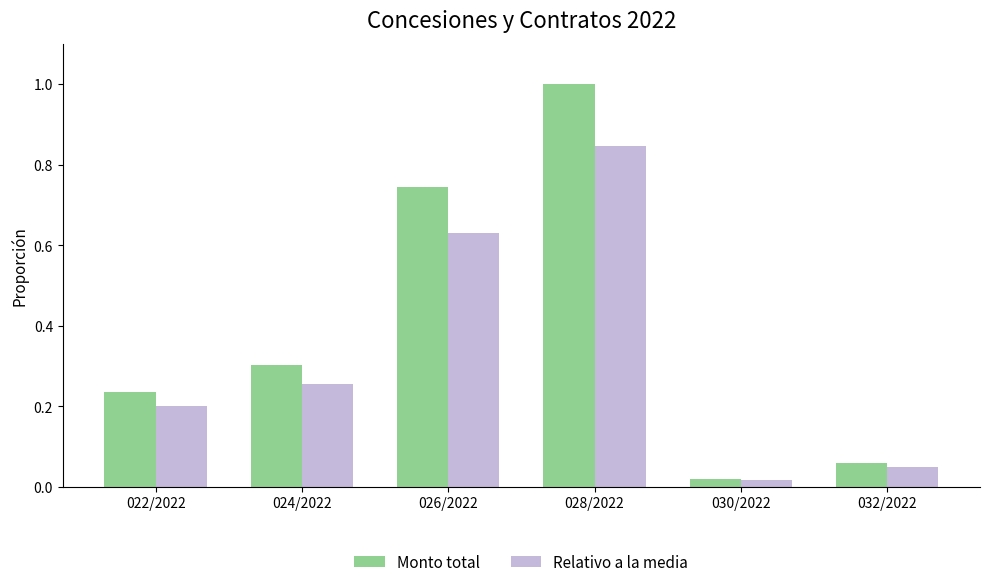

How many bars are there in each group?

2